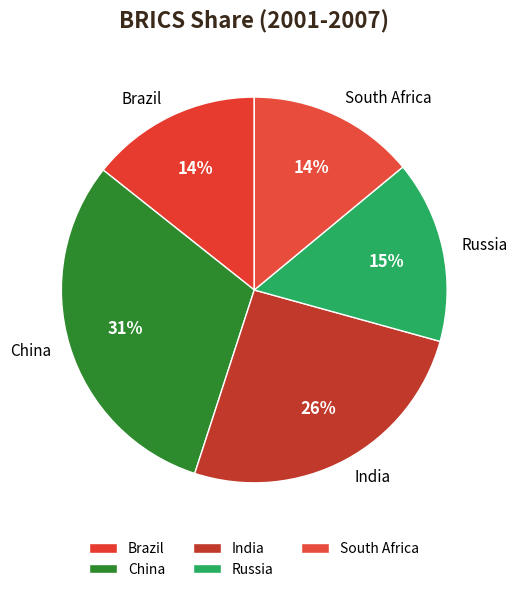

Is China the majority of the pie?

No